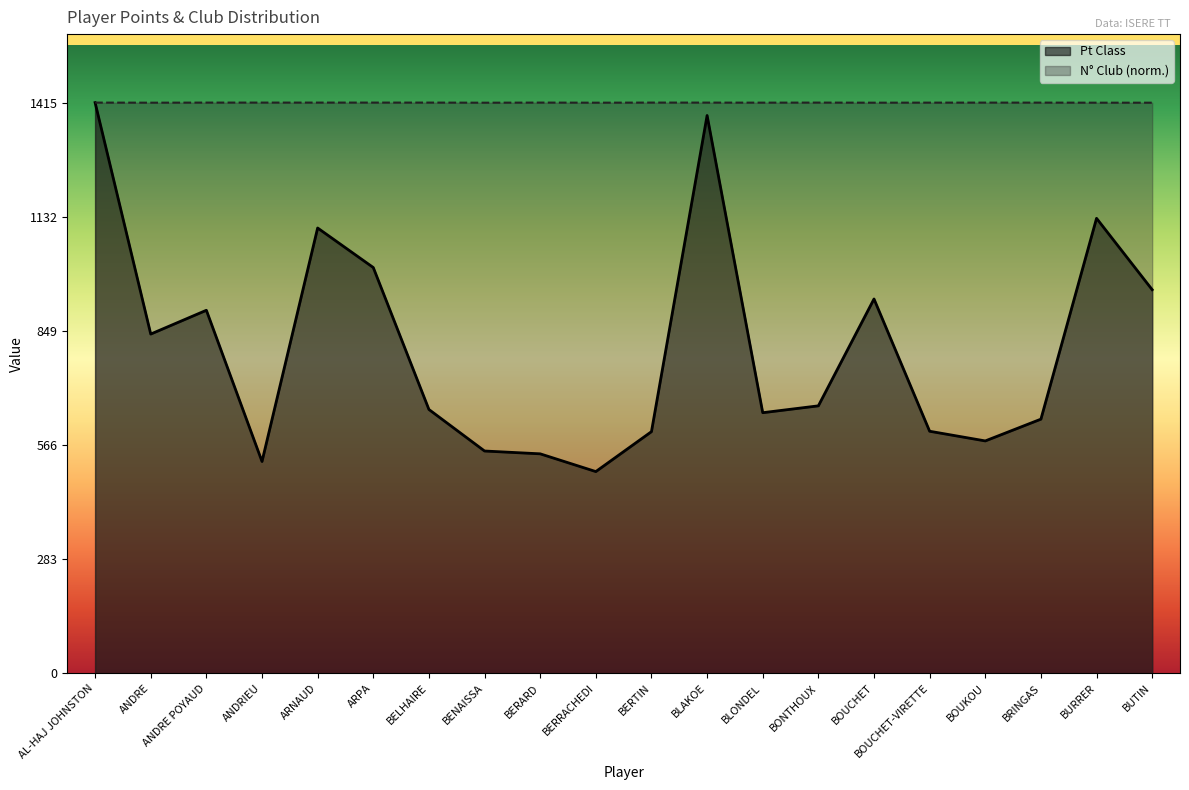

Rank the series by their average value, from lowest to highest.

Pt Class, N° Club (norm.)